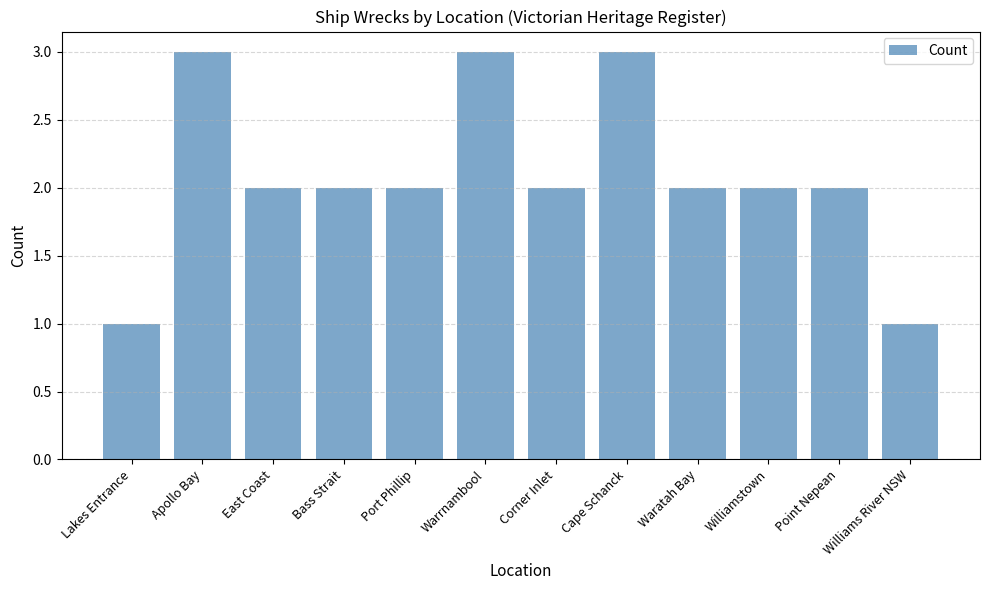

What is the greatest value displayed?

3